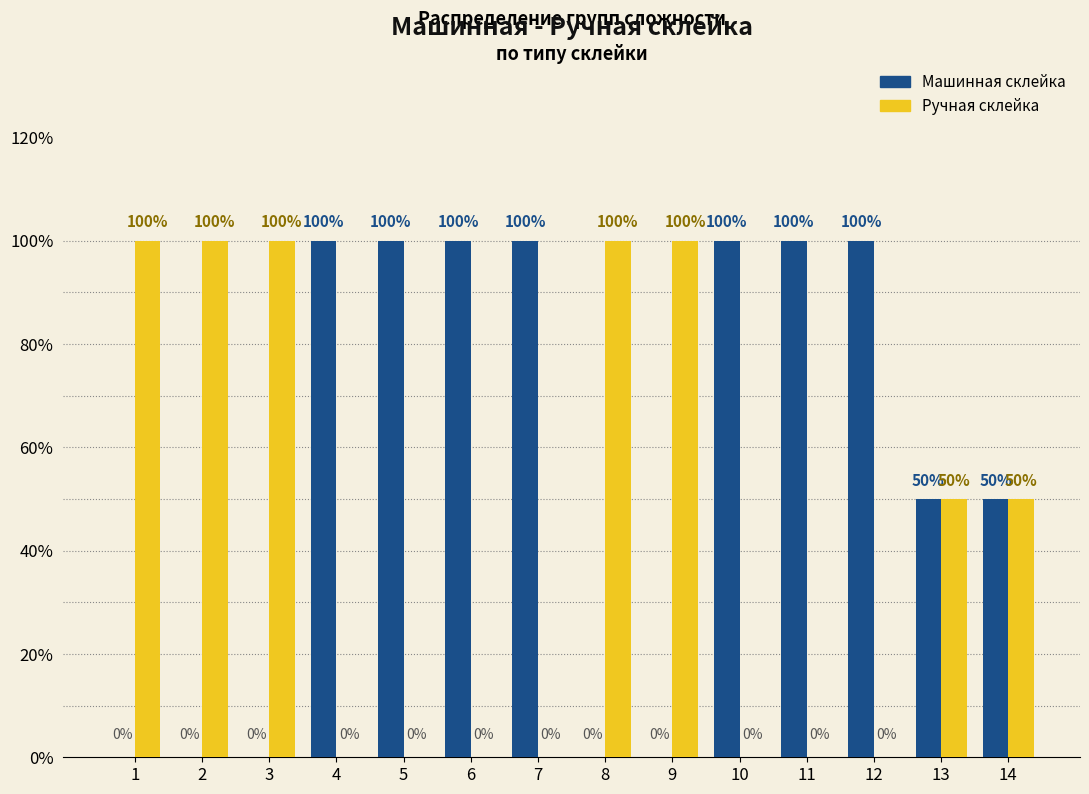

Are the bars grouped side by side (vs. stacked)?

Yes